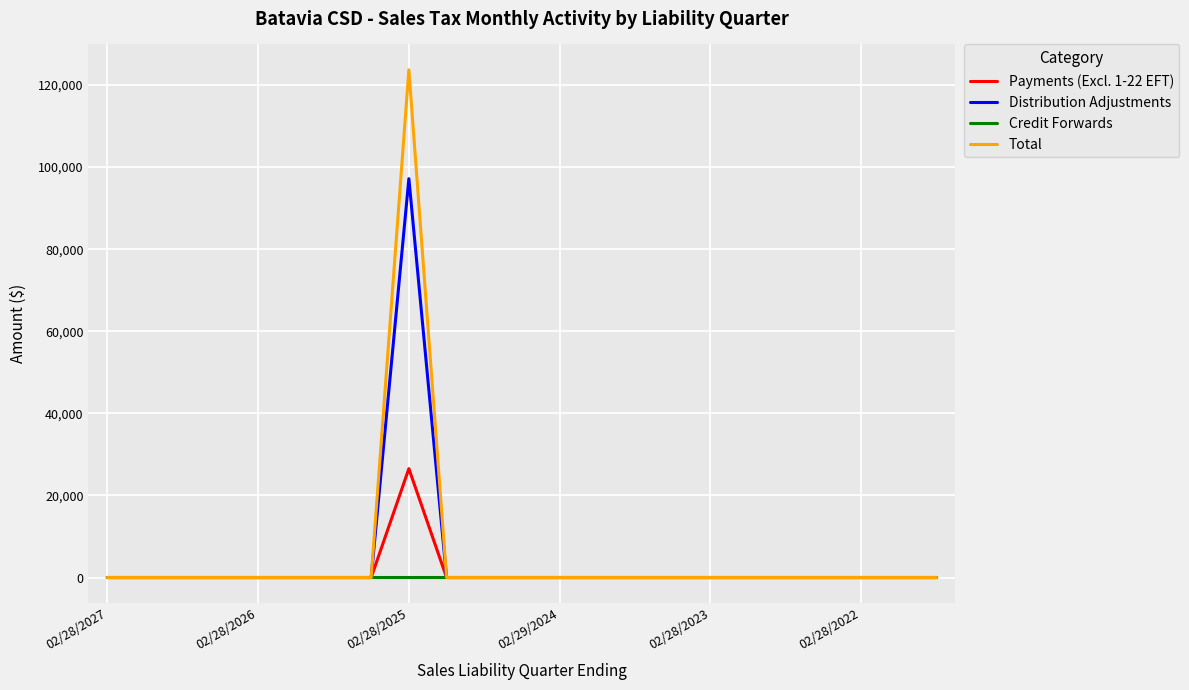

How many lines are shown in the chart?

4